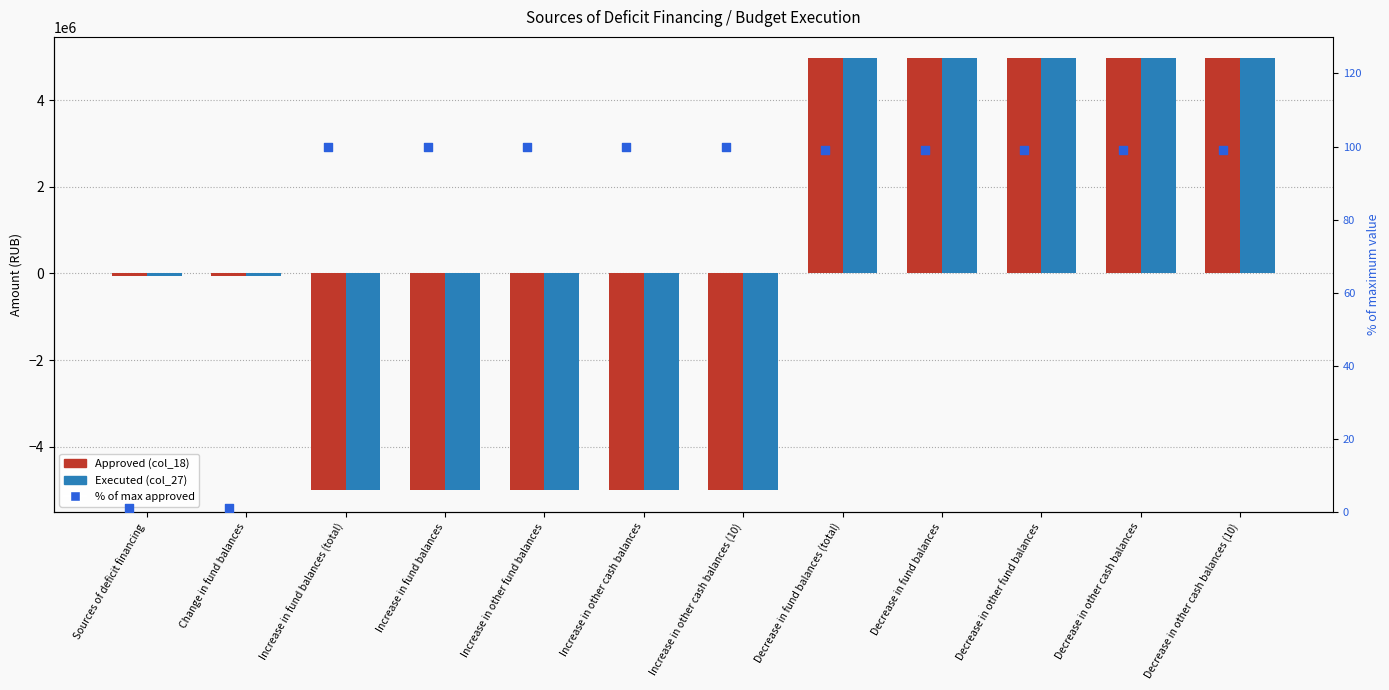

What are all the series names shown in the legend?

Approved (col_18), Executed (col_27), % of max approved